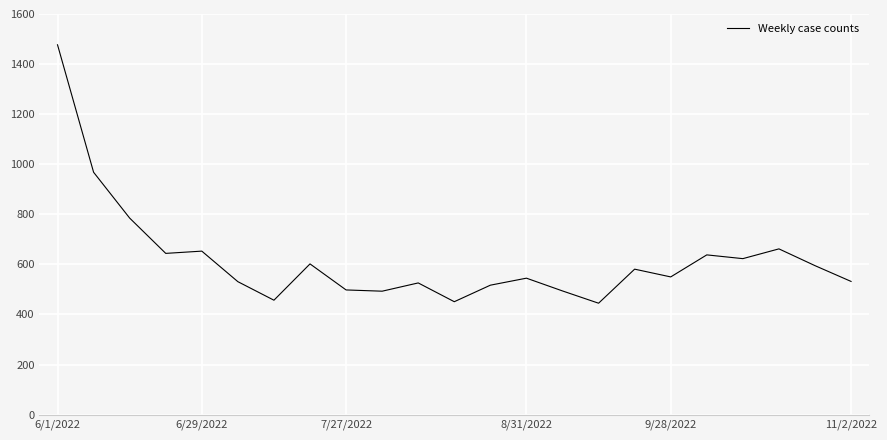

What is the maximum value shown in the chart?

1477